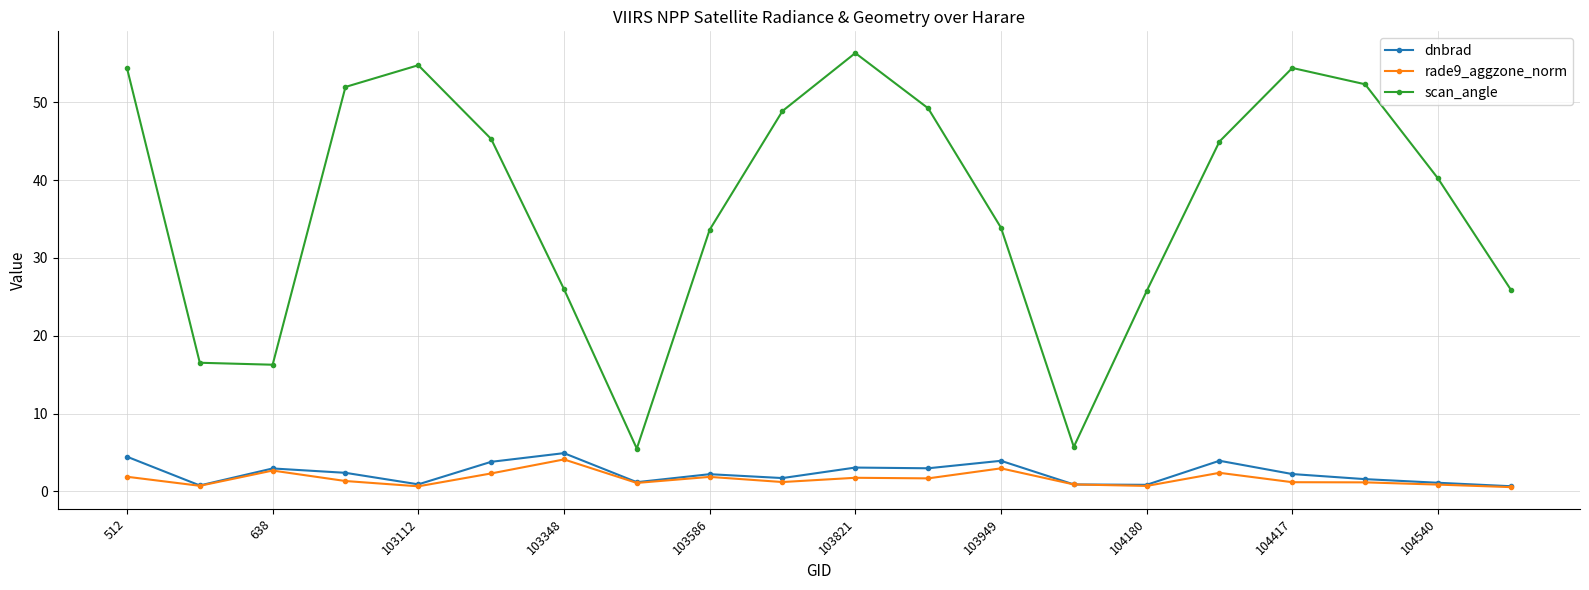

Which series has the largest total across all categories?

scan_angle